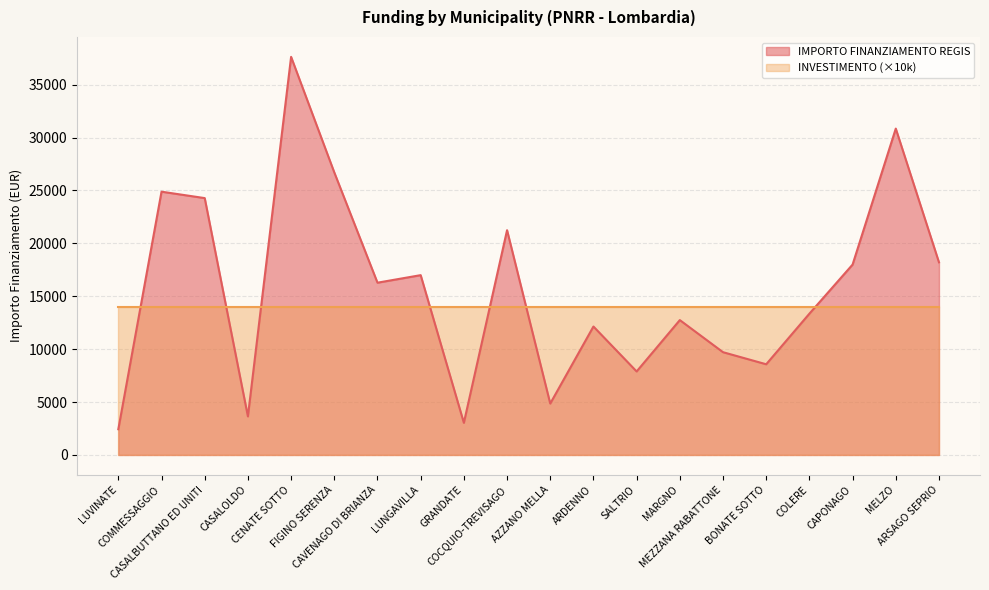

Where is the first local minimum?

CASALOLDO